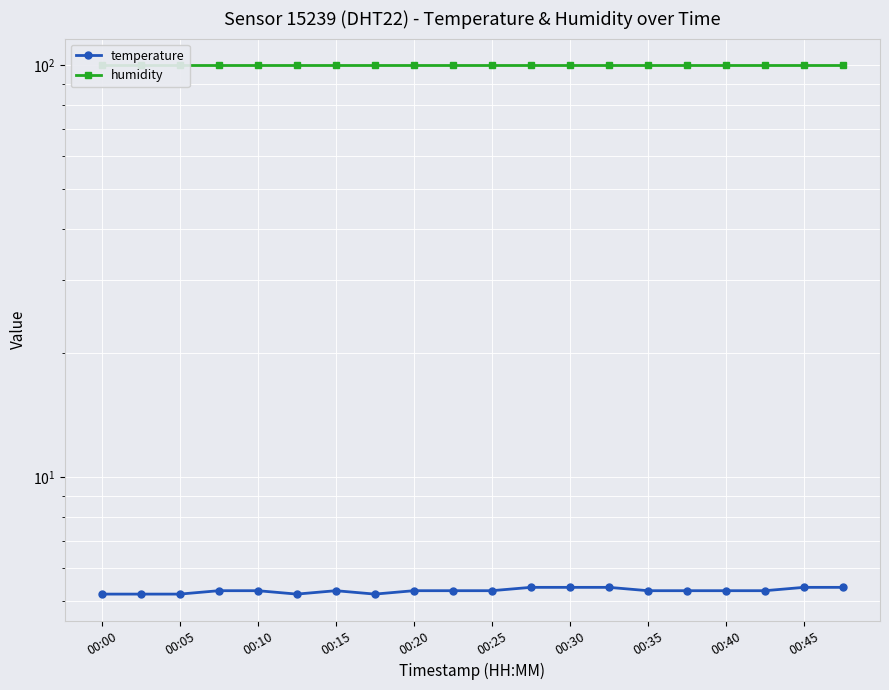

Which series has the largest range (max minus min)?

temperature